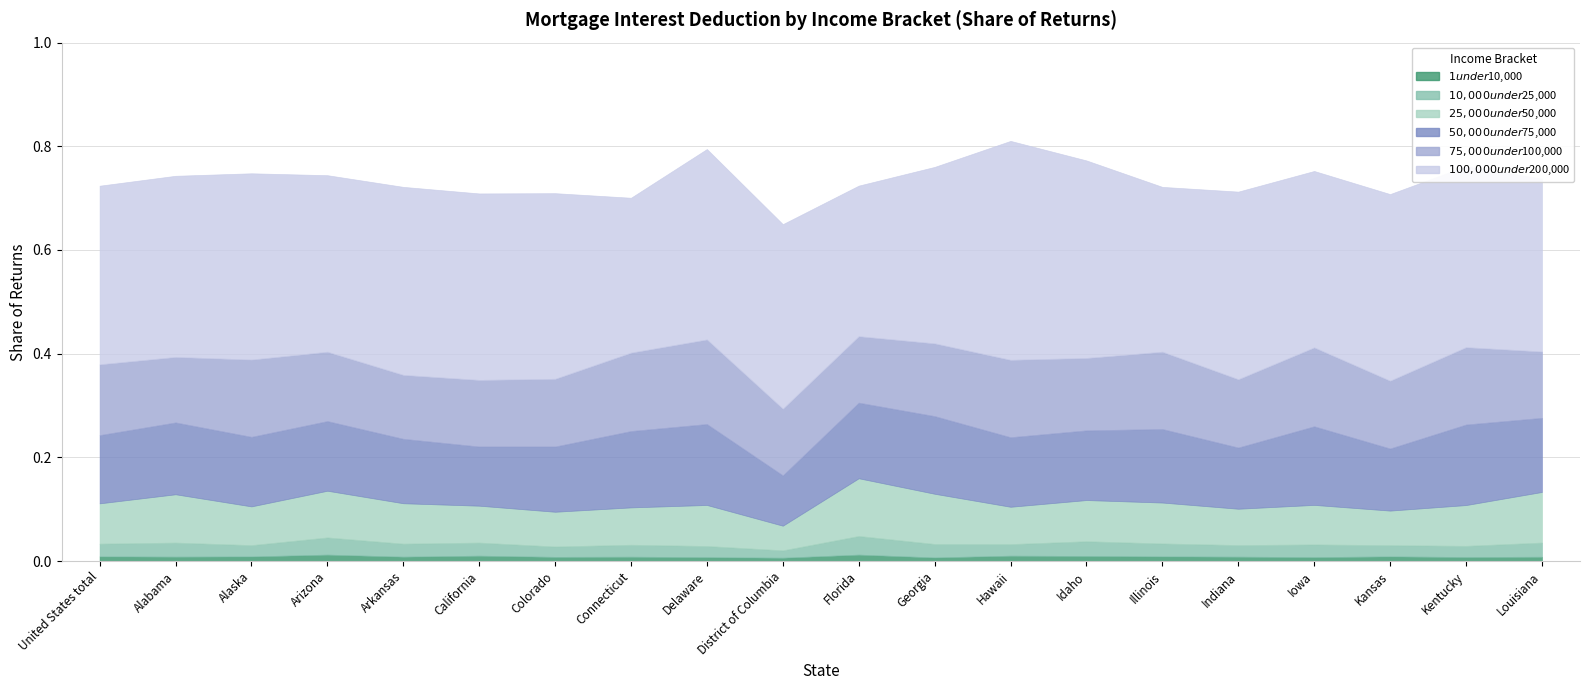

How many $50,000 under $75,000 values are between 0 and 1?

20